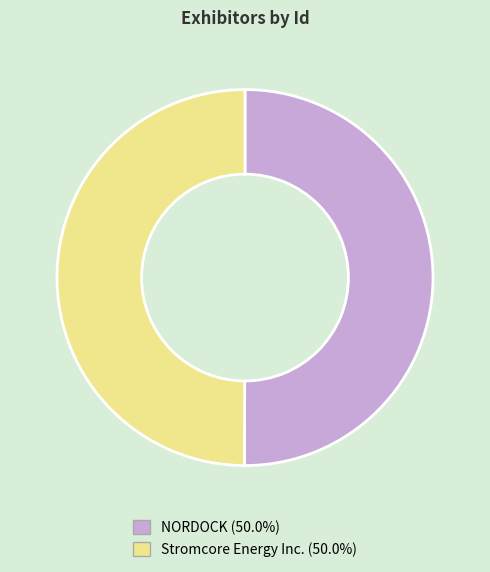

Combined, do NORDOCK and Stromcore Energy Inc. account for over 50%?

Yes